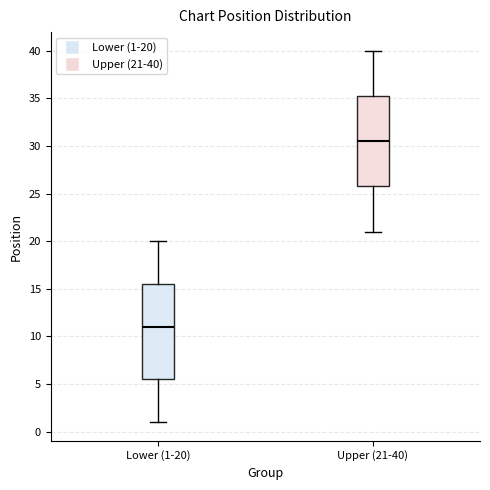

Reading left to right, transcribe this box plot: for each box, give where its median line is, the range the box spans, and where its two whiskers end, as read against the y-axis. The values are not printed on the chart, so give them approximately, as read against the axis.

Lower (1-20): median 11.0, box 5.5 to 15.5, whiskers 1.0 to 20.0
Upper (21-40): median 30.5, box 26.0 to 35.5, whiskers 21.0 to 40.0